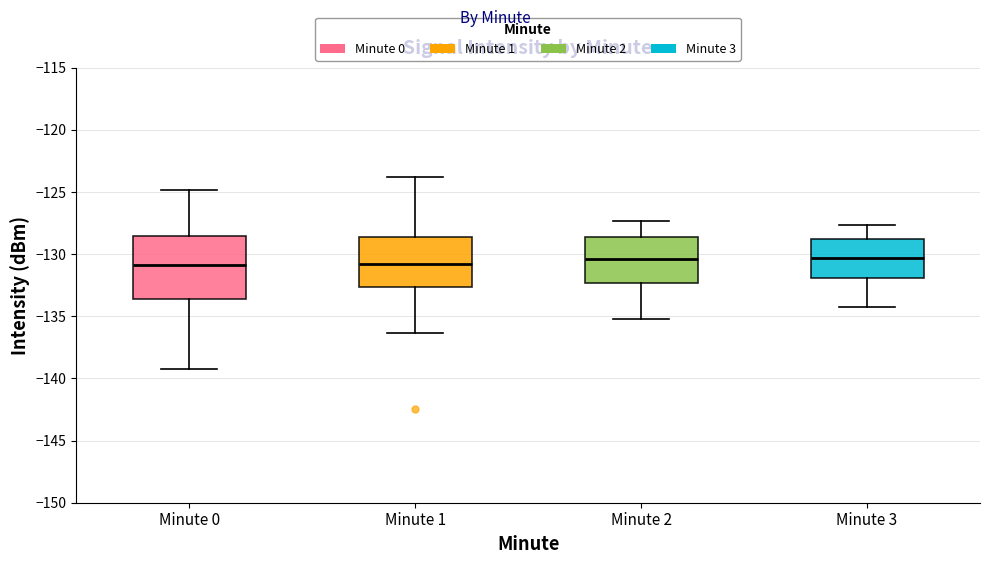

Reading left to right, read every box against the y-axis: the position of its median line, the range the box covers, and the ends of its whiskers. The values are not printed on the chart, so give them approximately, as read against the axis.

Minute 0: median -131.0, box -133.5 to -128.5, whiskers -139.0 to -125.0
Minute 1: median -131.0, box -132.5 to -128.5, whiskers -136.5 to -124.0
Minute 2: median -130.5, box -132.5 to -128.5, whiskers -135.0 to -127.5
Minute 3: median -130.5, box -132.0 to -129.0, whiskers -134.0 to -127.5